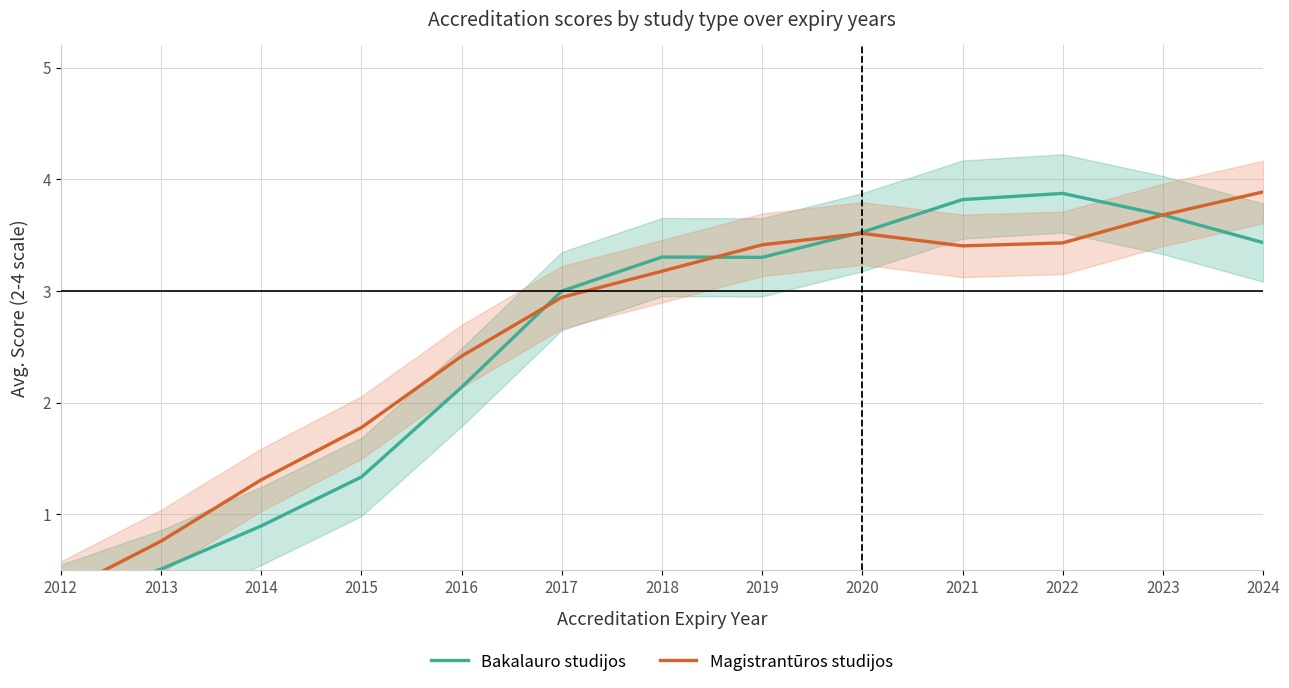

Which category has the highest value in the Bakalauro studijos series?

2022